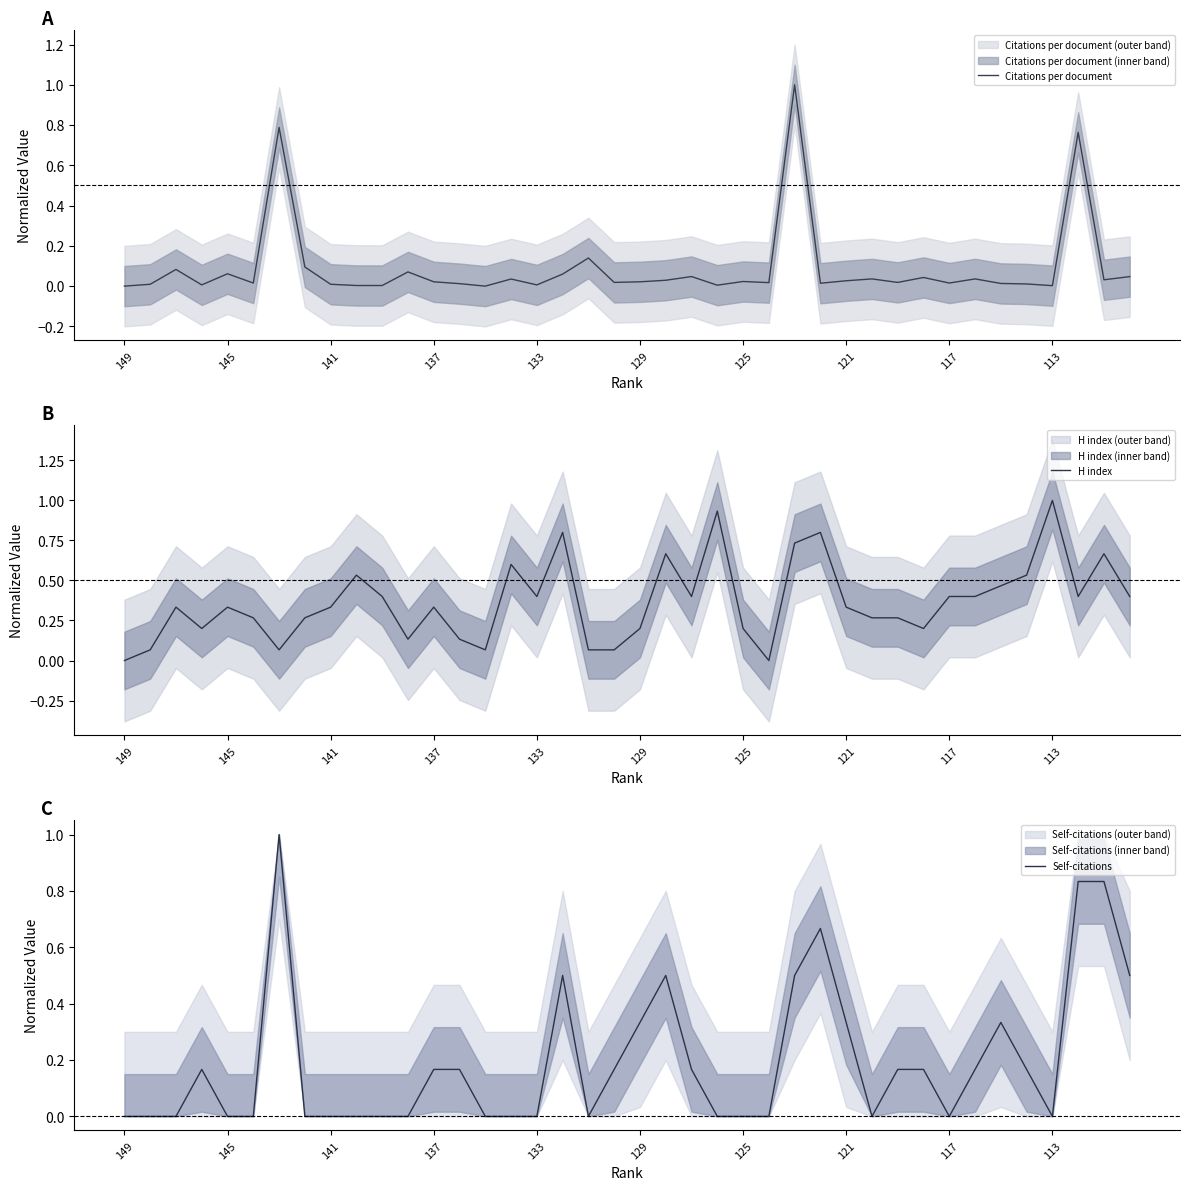

The value of H index at 133 is 0.2. True or false?

False